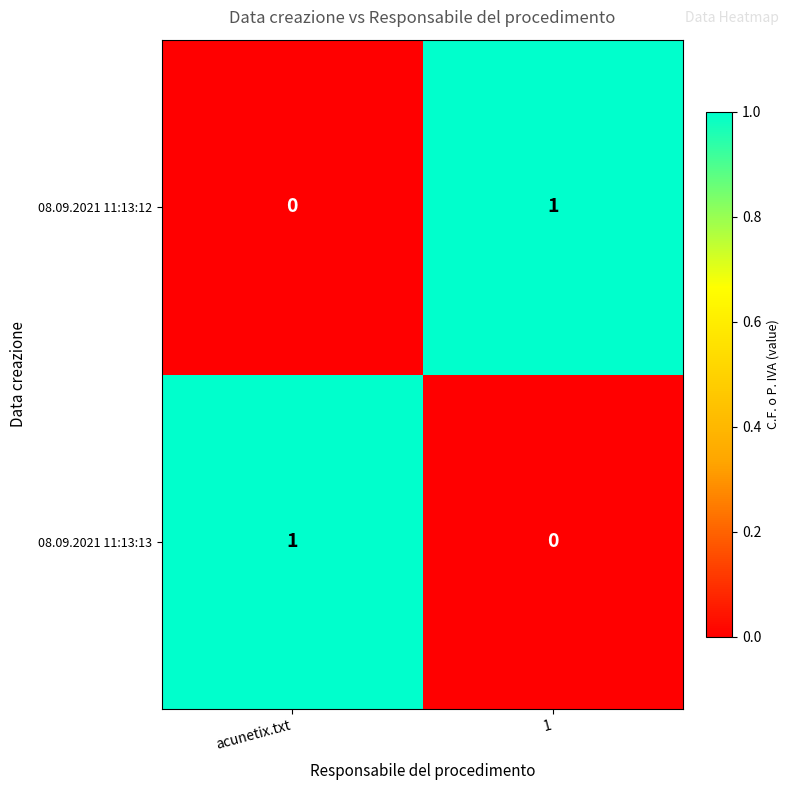

At which label does 08.09.2021 11:13:12 reach its minimum?

acunetix.txt